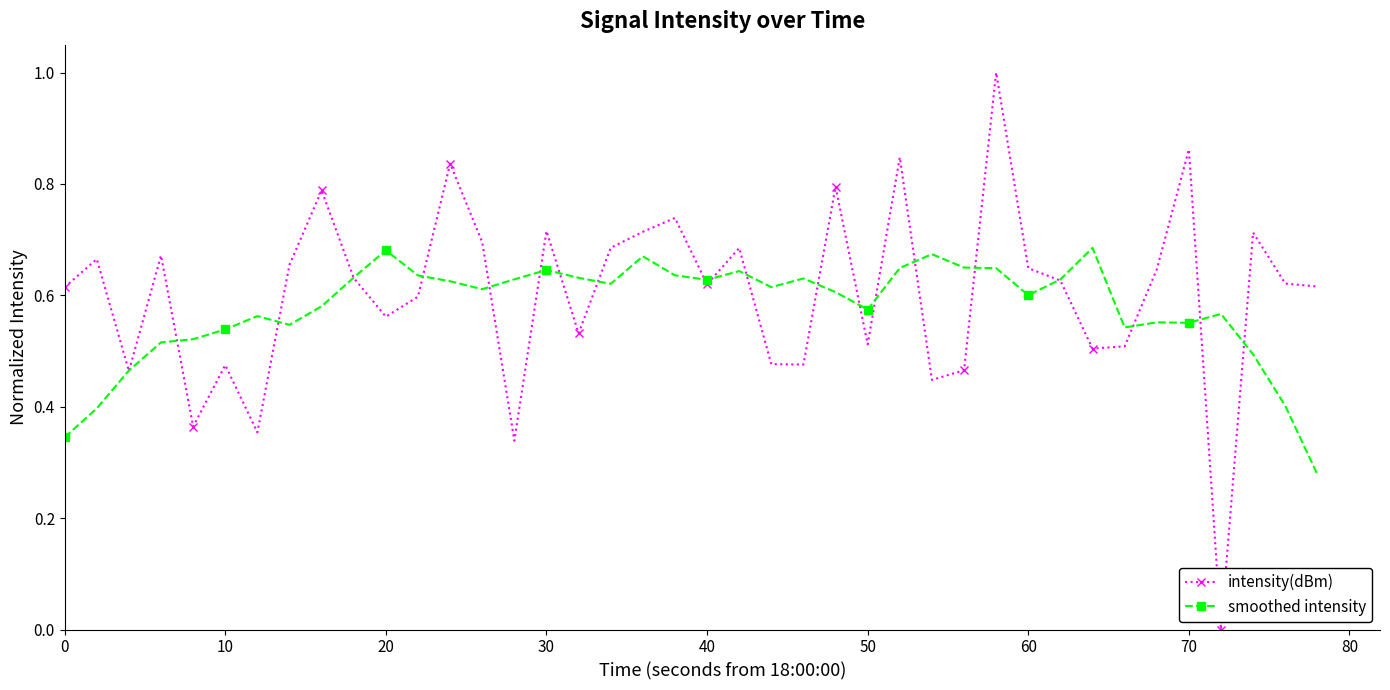

Which series has the widest spread of values?

intensity(dBm)